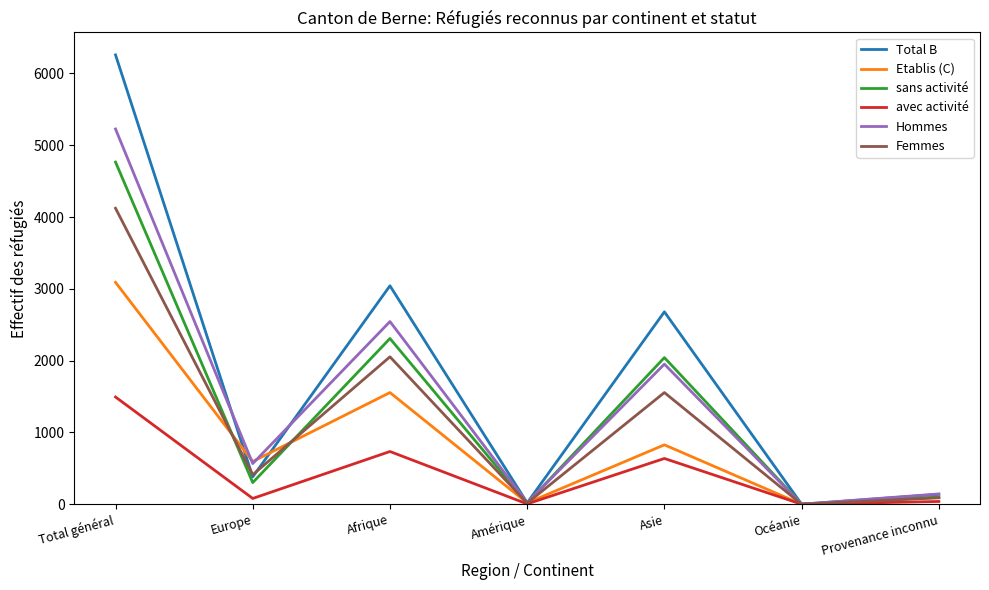

Which series has the largest total across all categories?

Total B